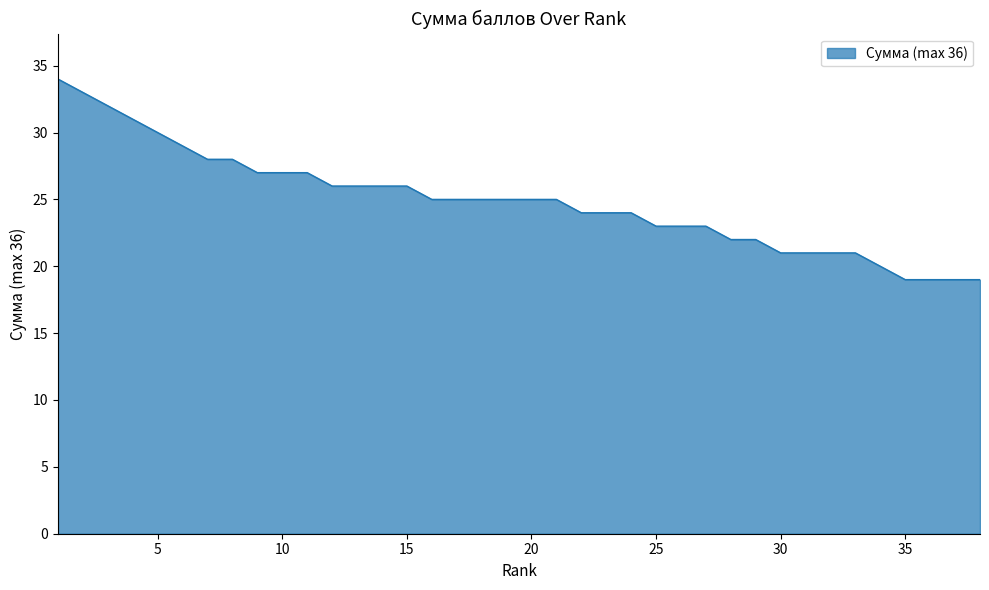

What is the greatest value displayed?

34